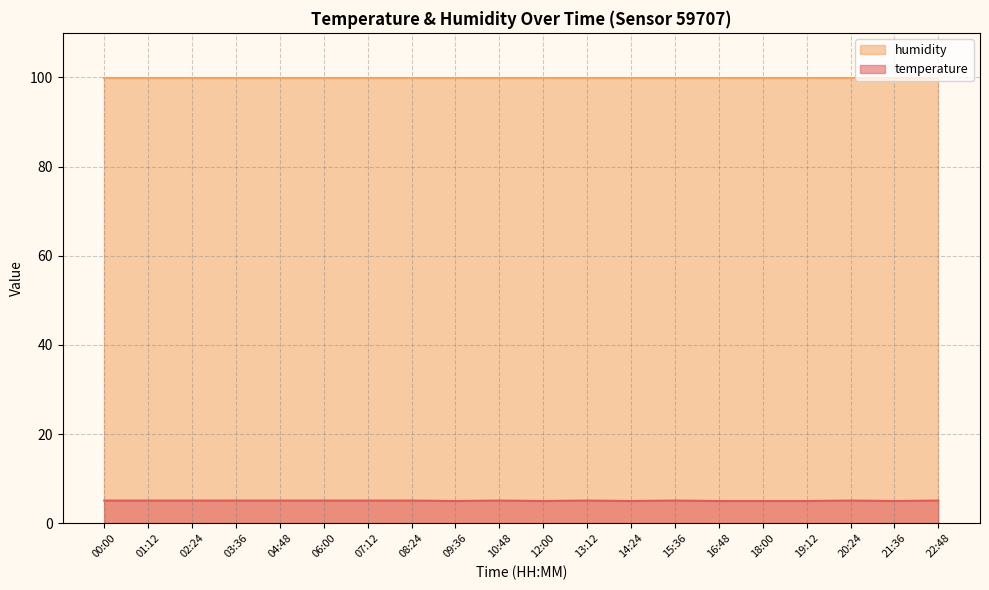

What is the label of the 18th point from the left?

20:24